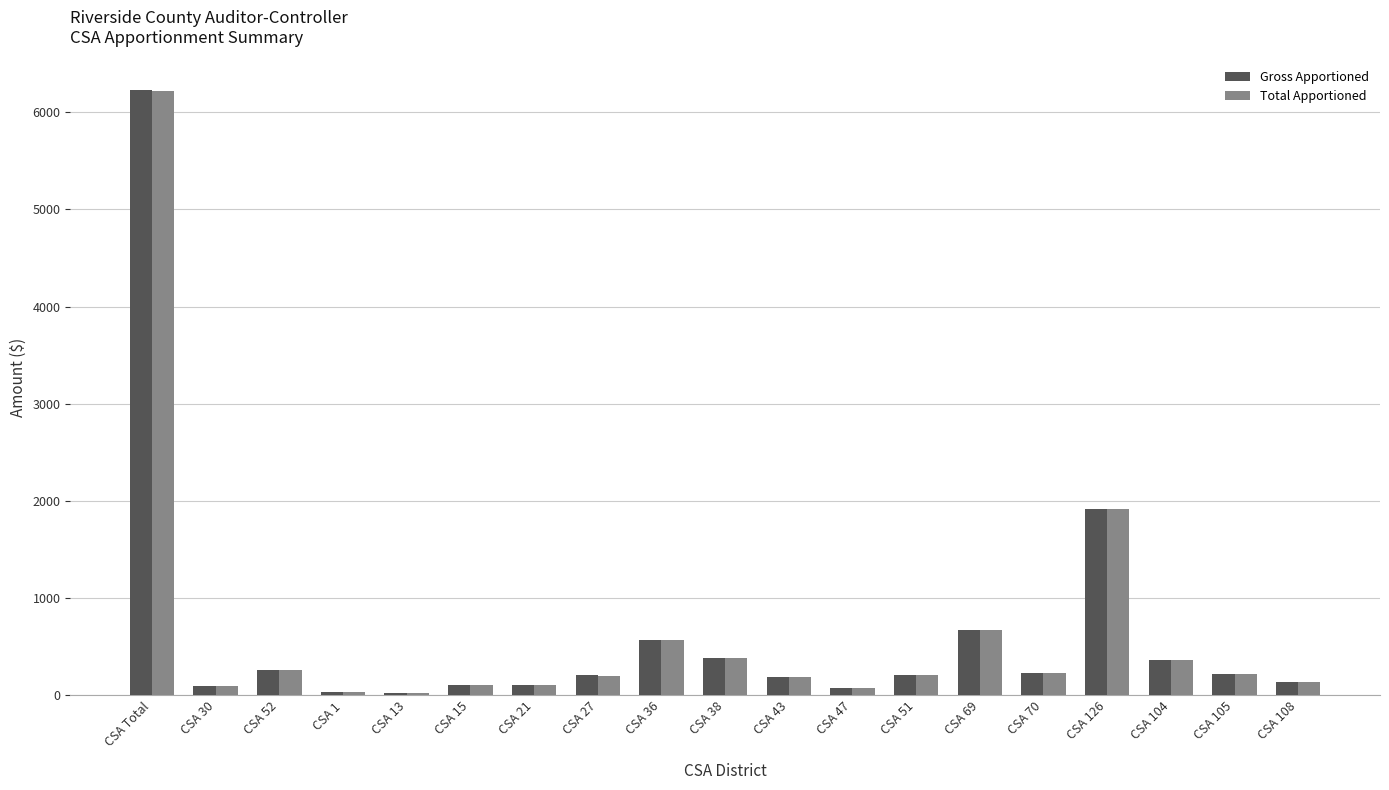

The Gross Apportioned series shows 381.8 at CSA 38. True or false?

True